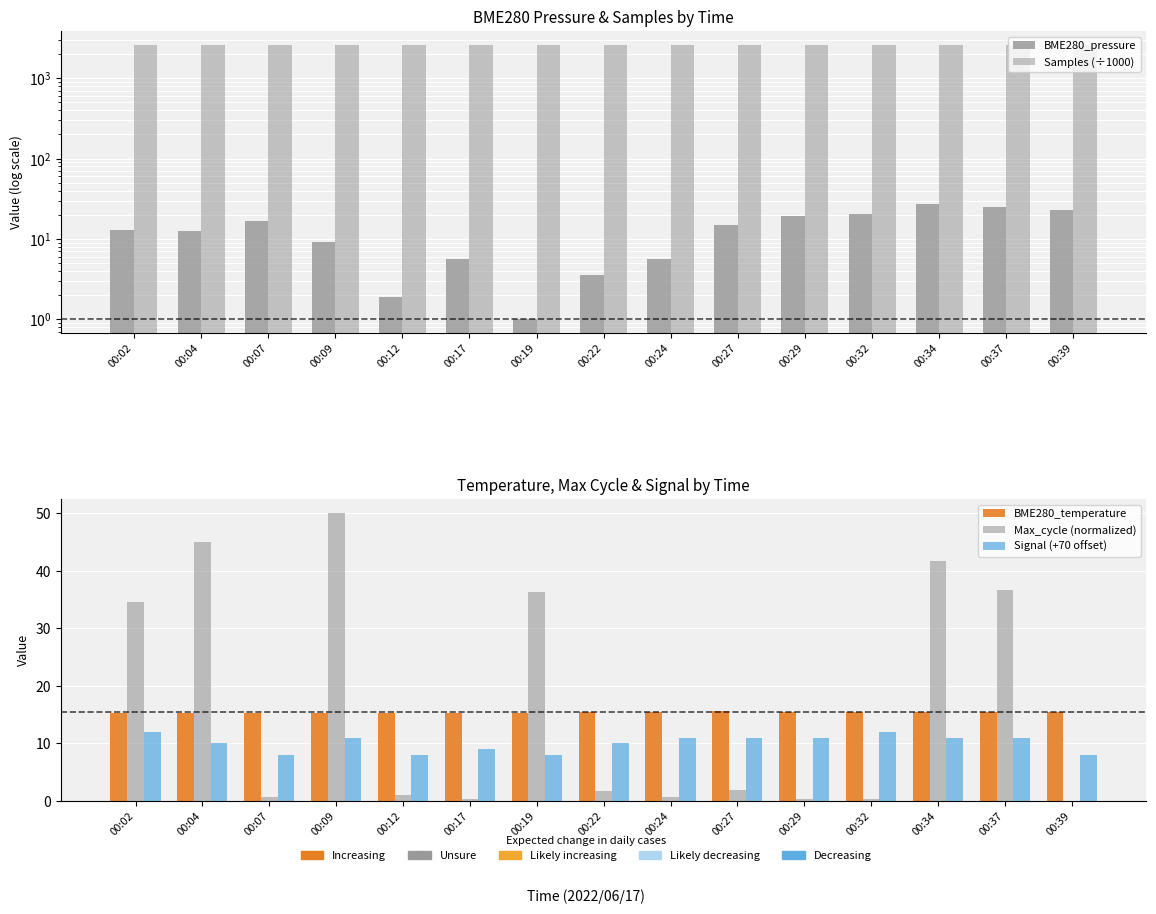

How many data points does each series have?

15